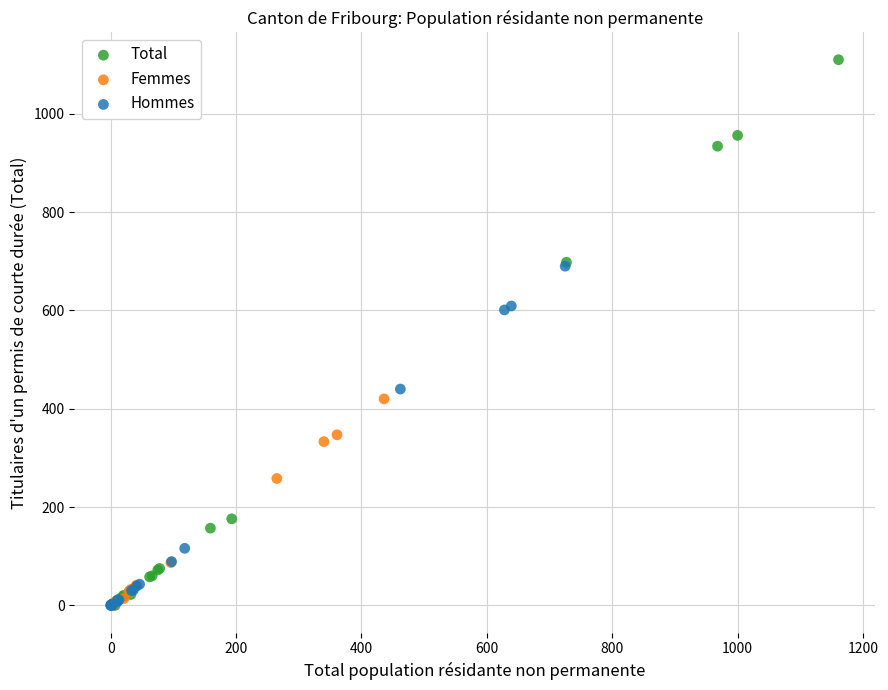

Which series reaches the maximum Y coordinate?

Total